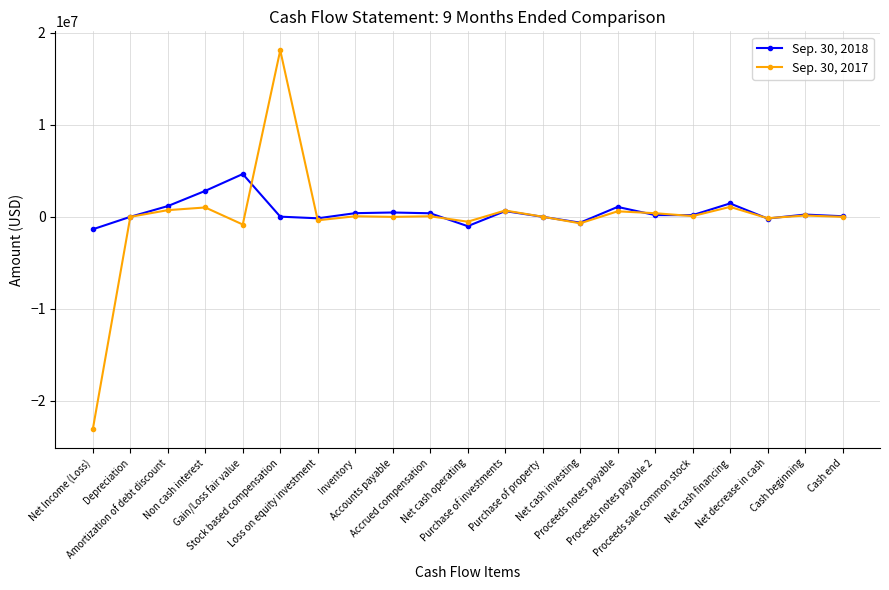

What is the difference between the Sep. 30, 2017 values at Net decrease in cash and Non cash interest?

1168270